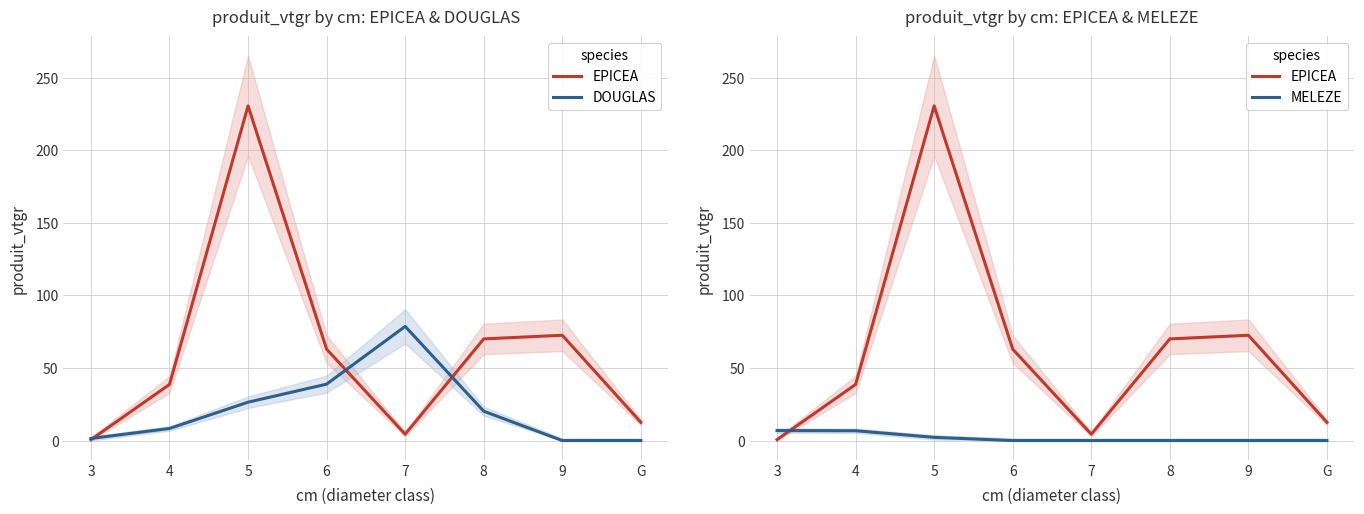

Rank the series by their maximum value, from highest to lowest.

EPICEA, DOUGLAS, MELEZE